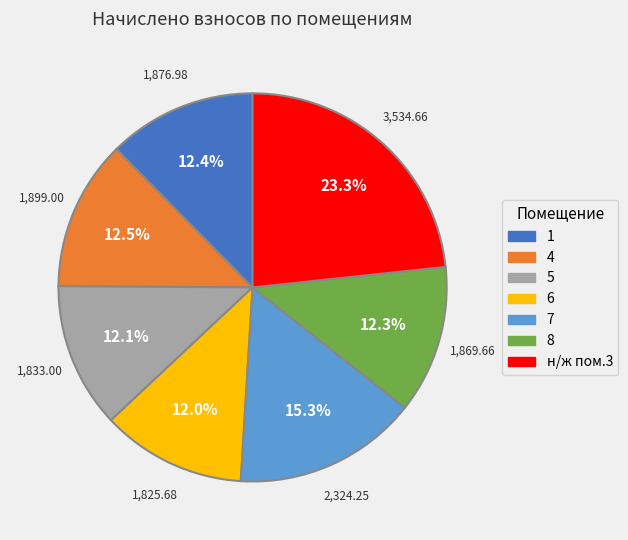

How many slices are in this pie chart?

7